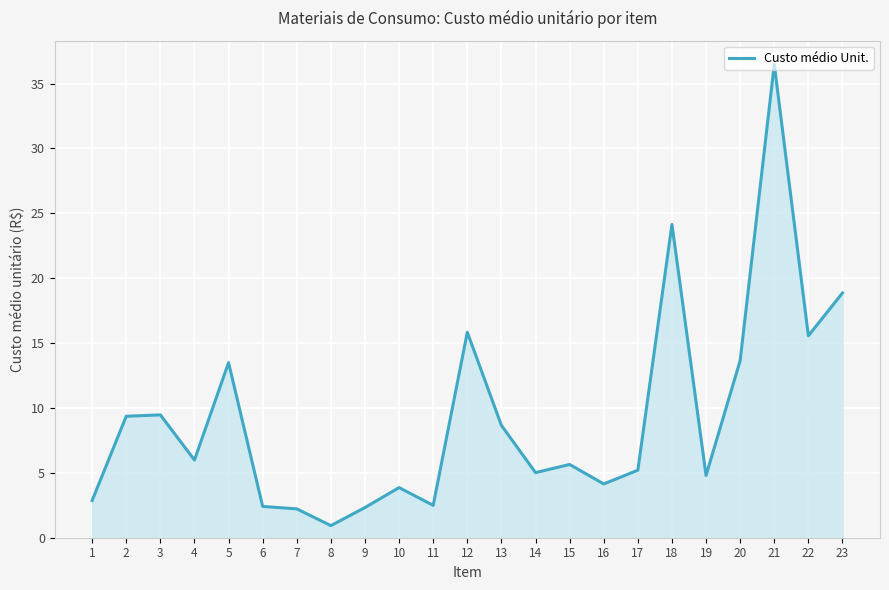

The value at 21 is 36.5. True or false?

True